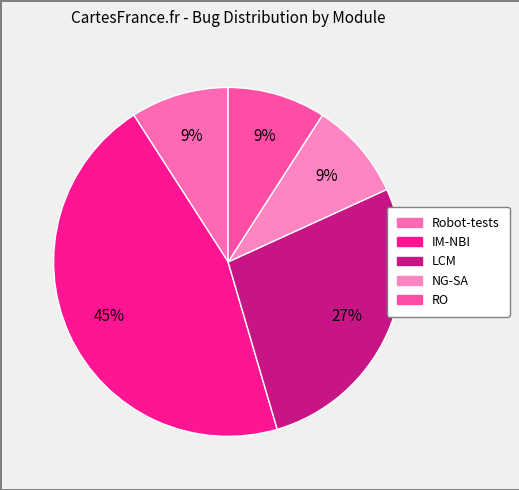

Combined, do RO and LCM account for over 50%?

No